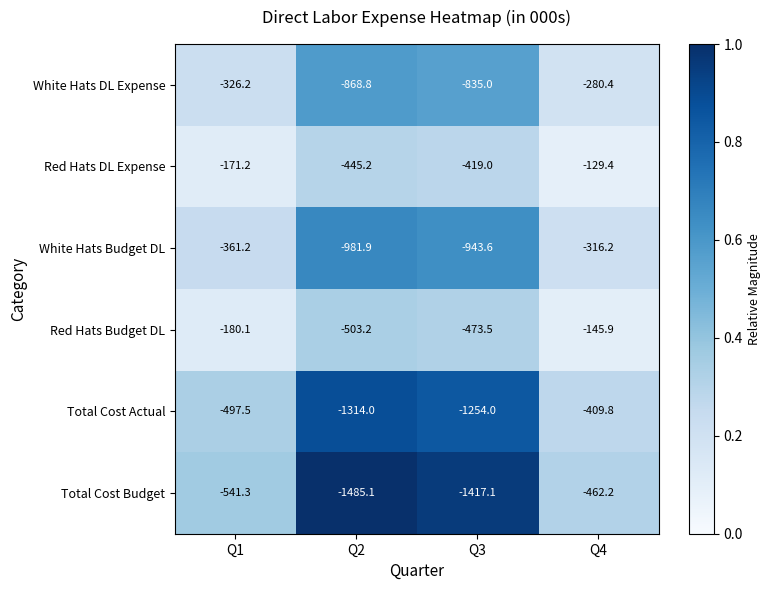

Rank the series at Q4 from lowest to highest value.

Total Cost Budget, Total Cost Actual, White Hats Budget DL, White Hats DL Expense, Red Hats Budget DL, Red Hats DL Expense